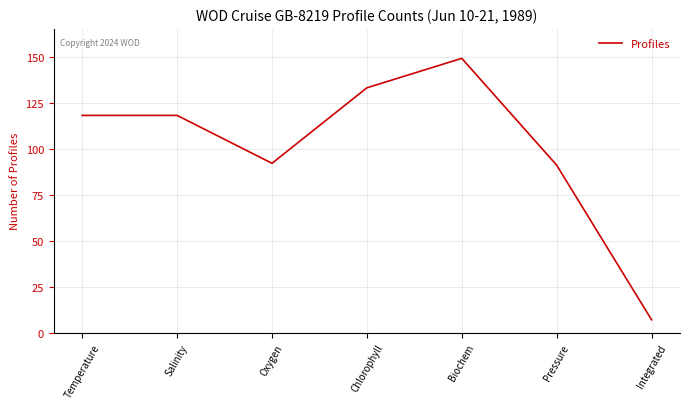

True or false: the data shows 211 at Salinity.

False